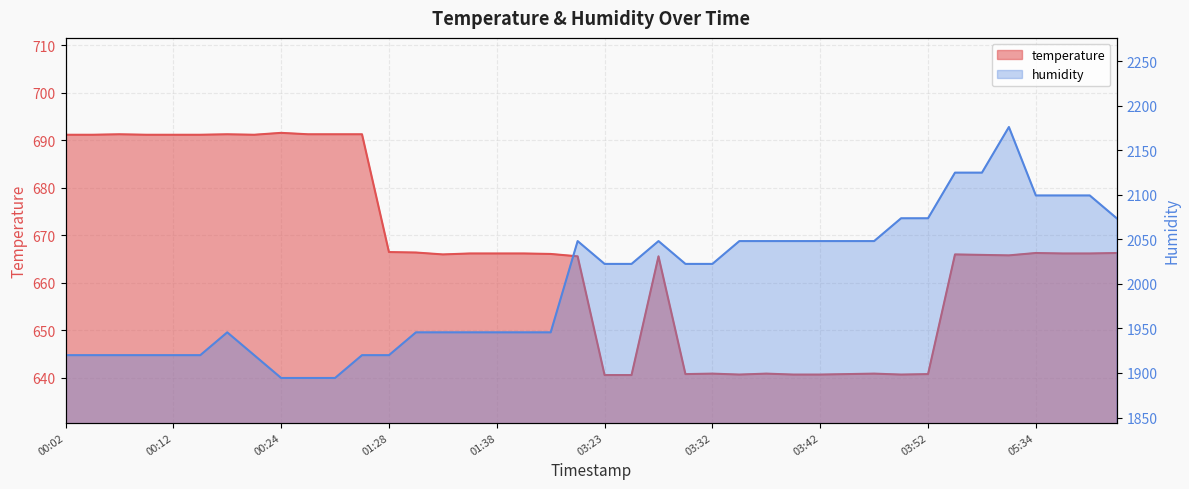

The value of temperature at 05:34 is 666.3. True or false?

True